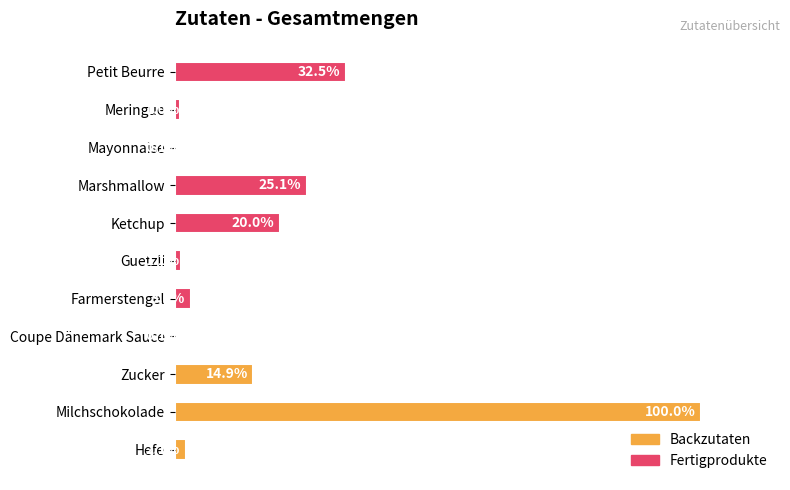

Which has a higher value, Ketchup or Farmerstengel?

Ketchup